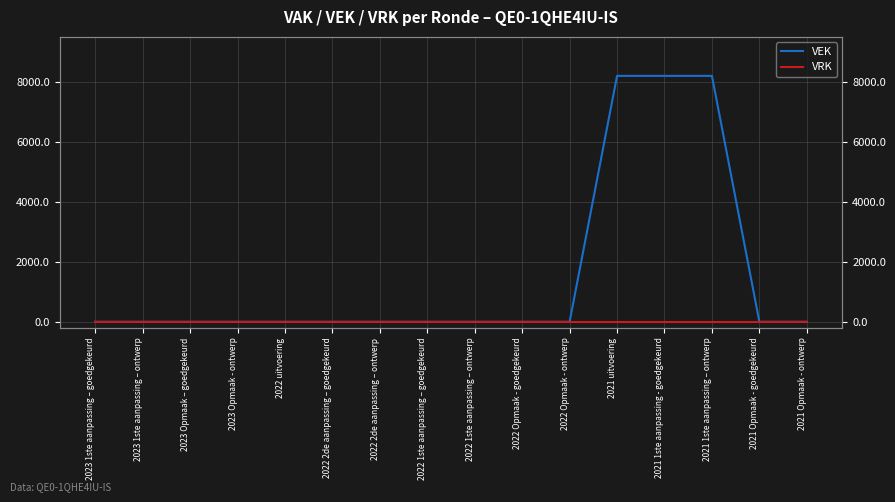

Reading left to right, transcribe all the data shown in this chart.

VEK: 2023 1ste aanpassing – goedgekeurd=0	2023 1ste aanpassing – ontwerp=0	2023 Opmaak – goedgekeurd=0	2023 Opmaak - ontwerp=0	2022 uitvoering=0	2022 2de aanpassing – goedgekeurd=0	2022 2de aanpassing – ontwerp=0	2022 1ste aanpassing – goedgekeurd=0	2022 1ste aanpassing – ontwerp=0	2022 Opmaak - goedgekeurd=0	2022 Opmaak - ontwerp=0	2021 uitvoering=8200	2021 1ste aanpassing - goedgekeurd=8200	2021 1ste aanpassing – ontwerp=8200	2021 Opmaak - goedgekeurd=0	2021 Opmaak - ontwerp=0
VRK: 2023 1ste aanpassing – goedgekeurd=0	2023 1ste aanpassing – ontwerp=0	2023 Opmaak – goedgekeurd=0	2023 Opmaak - ontwerp=0	2022 uitvoering=0	2022 2de aanpassing – goedgekeurd=0	2022 2de aanpassing – ontwerp=0	2022 1ste aanpassing – goedgekeurd=0	2022 1ste aanpassing – ontwerp=0	2022 Opmaak - goedgekeurd=0	2022 Opmaak - ontwerp=0	2021 uitvoering=0	2021 1ste aanpassing - goedgekeurd=0	2021 1ste aanpassing – ontwerp=0	2021 Opmaak - goedgekeurd=0	2021 Opmaak - ontwerp=0